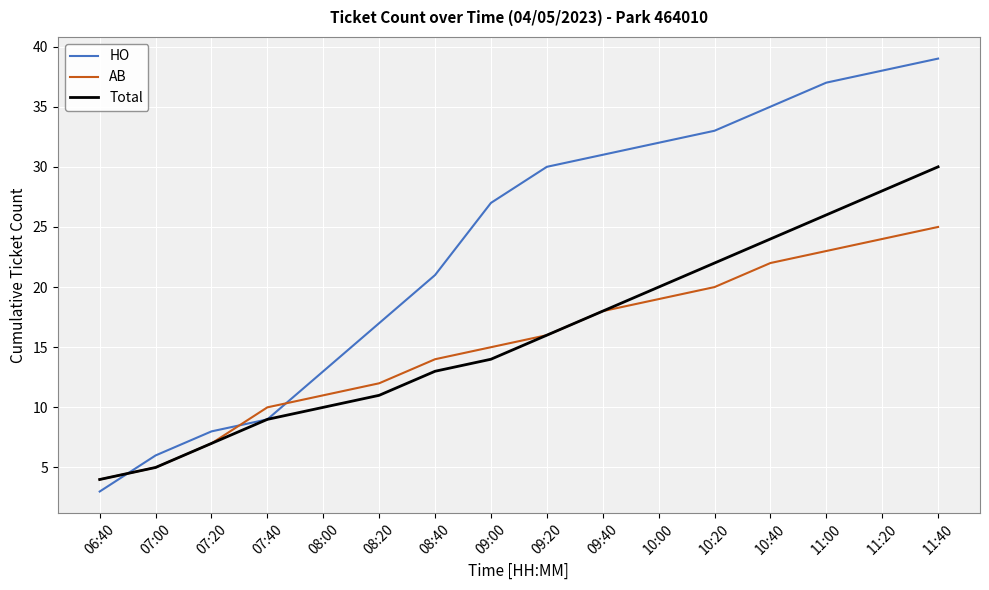

At how many categories does at least one series exceed 28?

8